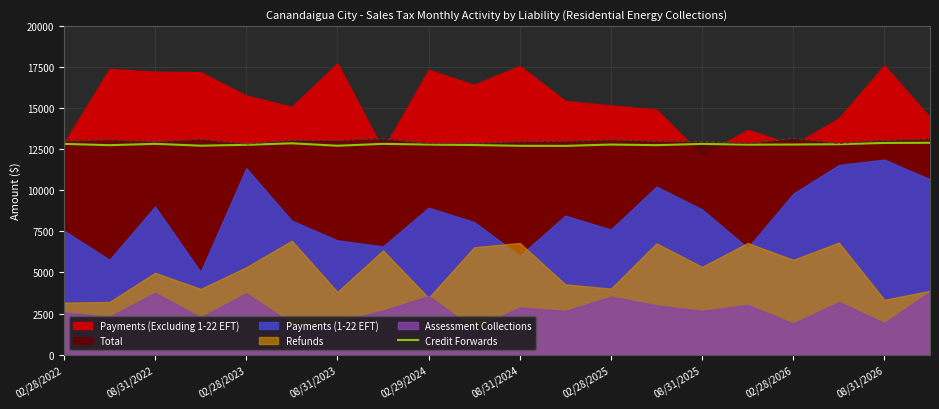

True or false: Total has a value of 12821 at 02/28/2023.

True